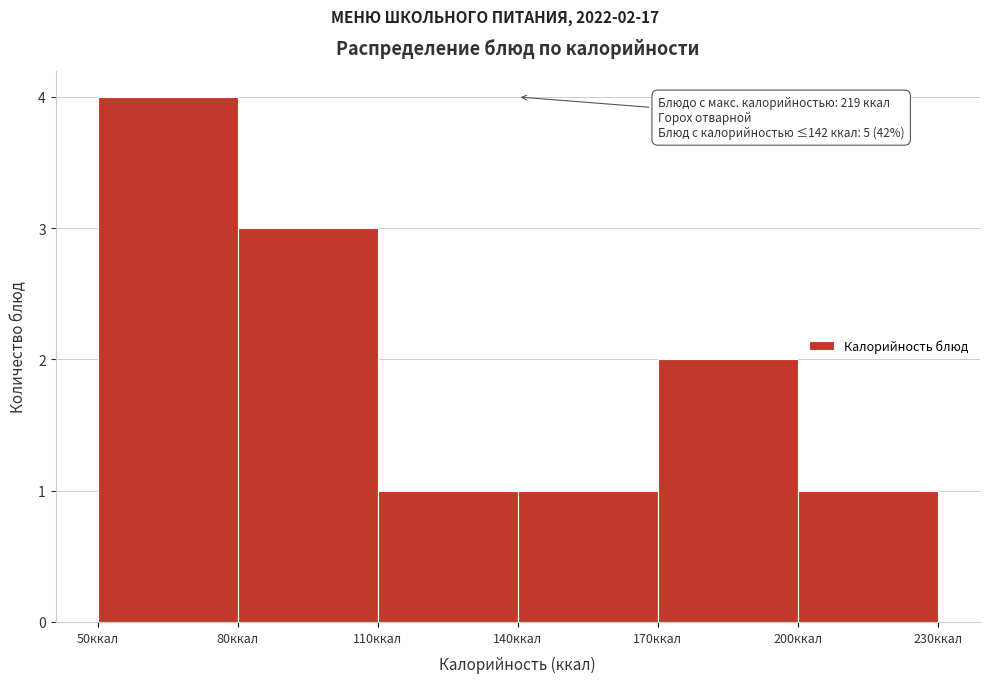

Over which range of the x-axis is the bar tallest?

50 to 80